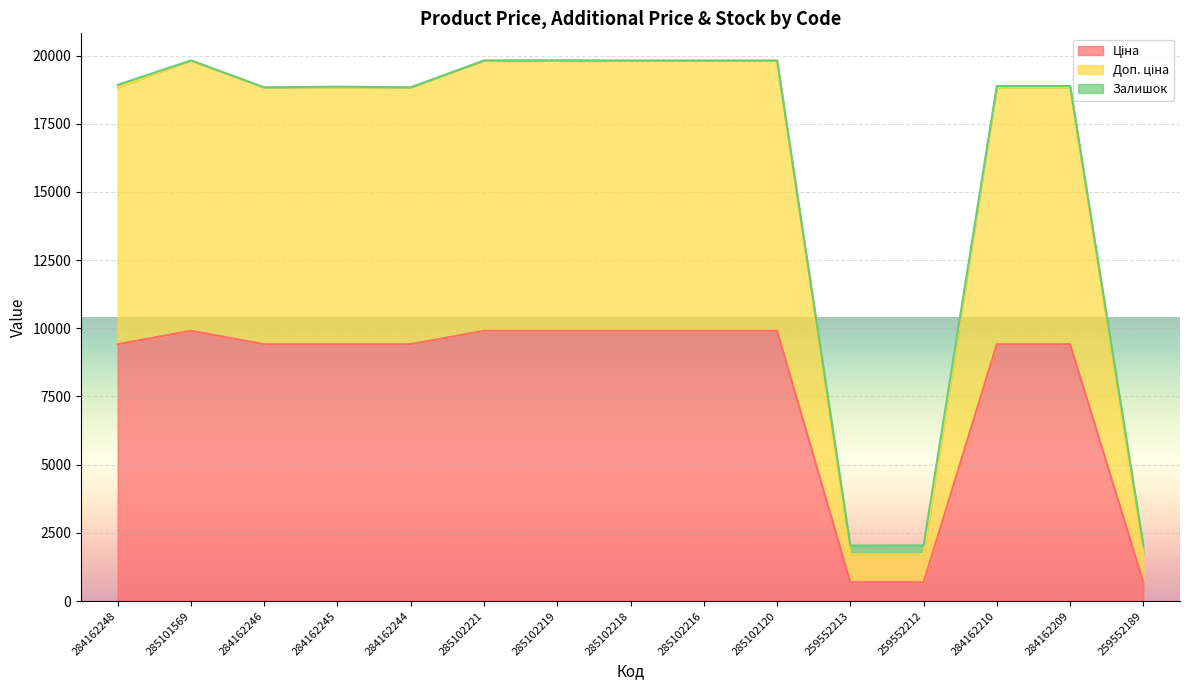

Which series has the largest range (max minus min)?

Доп. ціна